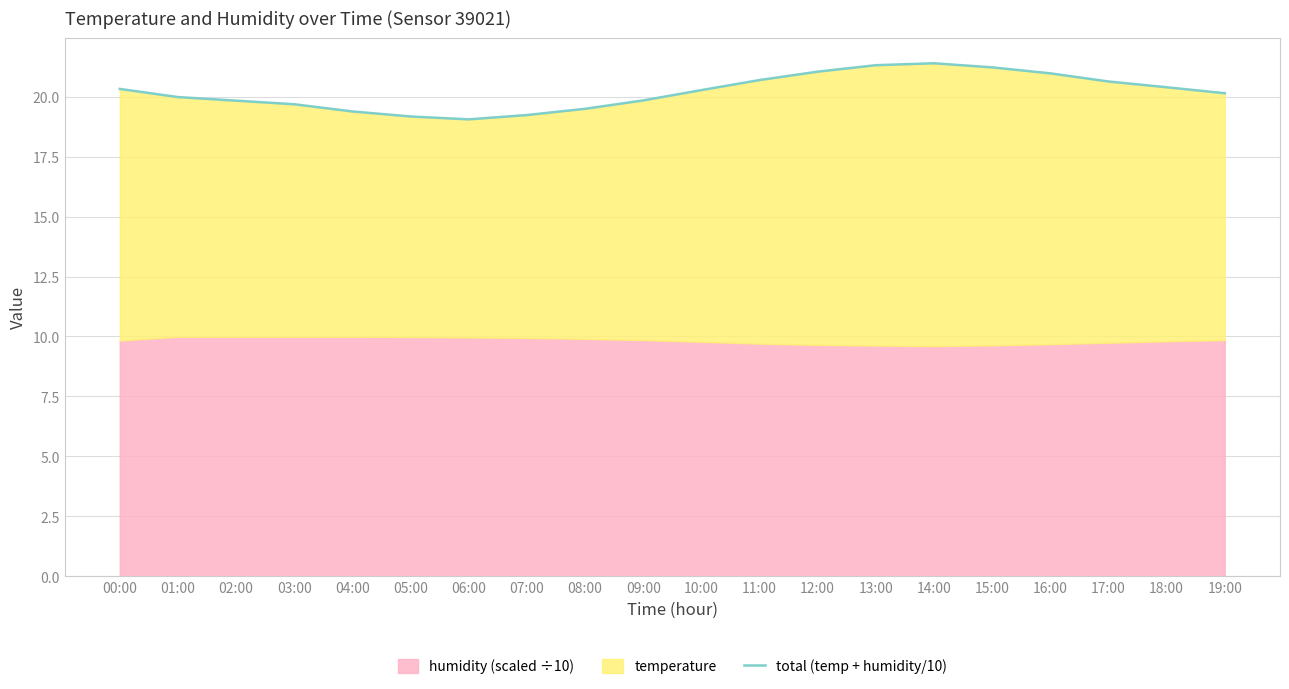

What is the label of the 1st point from the left?

00:00